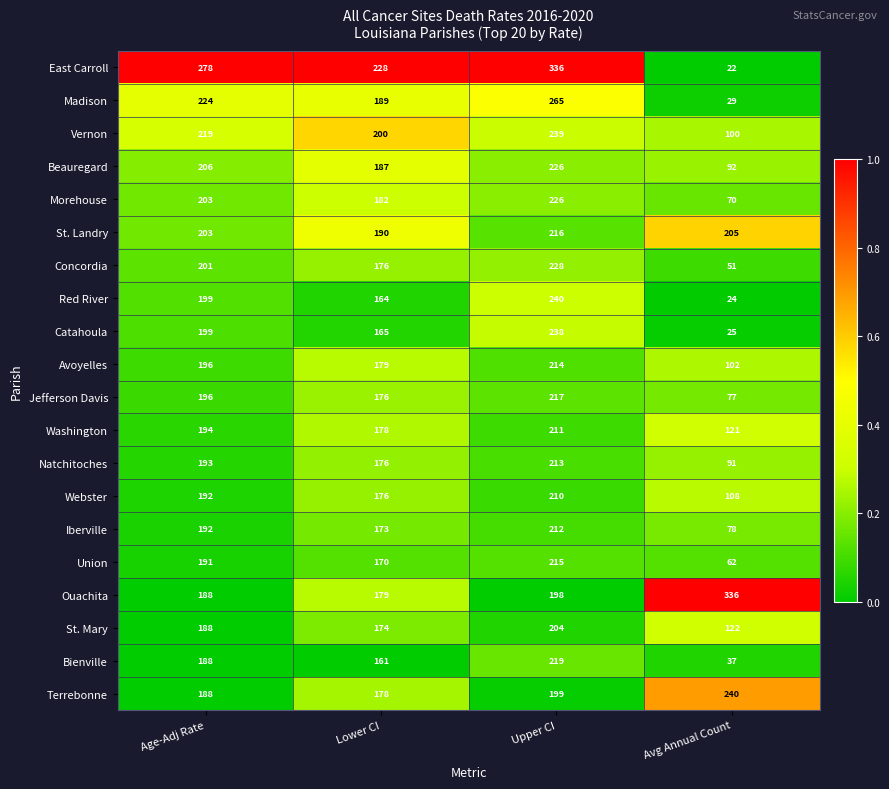

At Avg Annual Count, list the series in order from smallest to largest.

East Carroll, Red River, Catahoula, Madison, Bienville, Concordia, Union, Morehouse, Jefferson Davis, Iberville, Natchitoches, Beauregard, Vernon, Avoyelles, Webster, Washington, St. Mary, St. Landry, Terrebonne, Ouachita